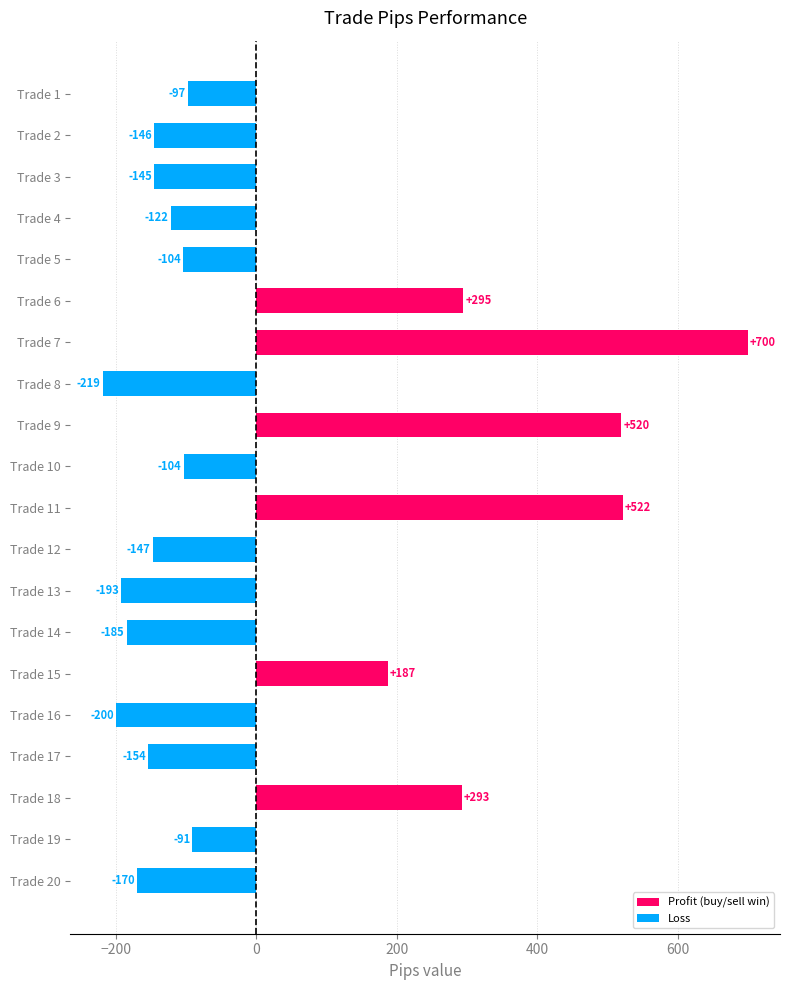

How many data points are less than -103?

12